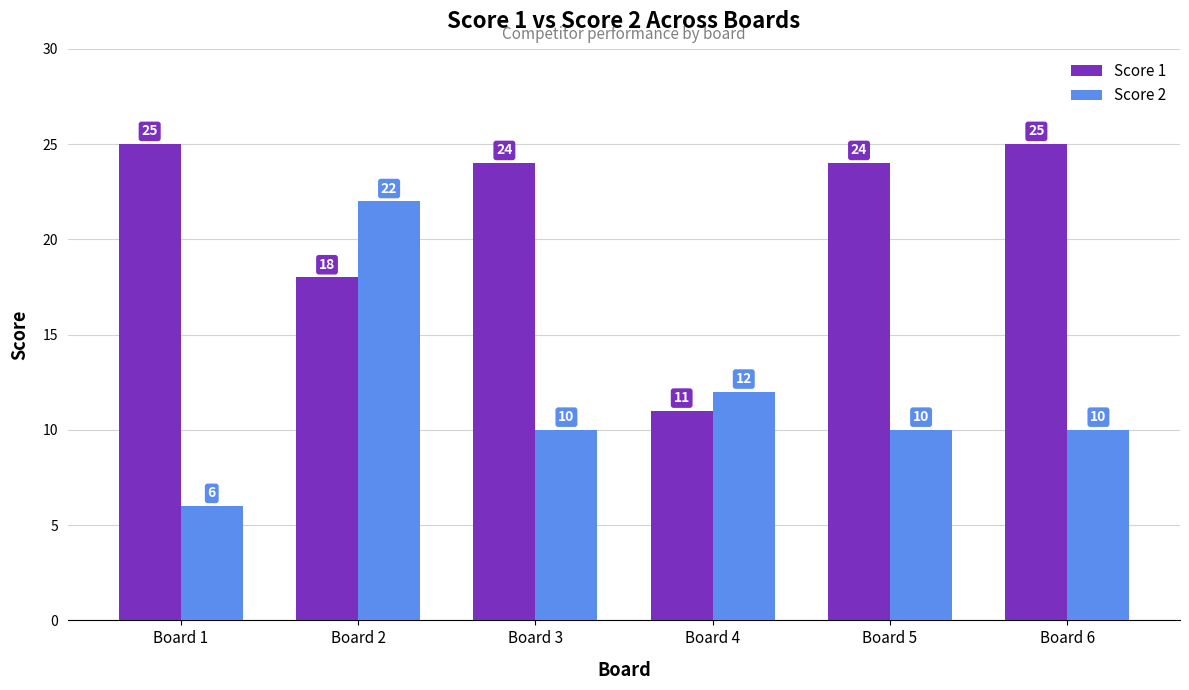

What is the maximum value for Score 2?

22